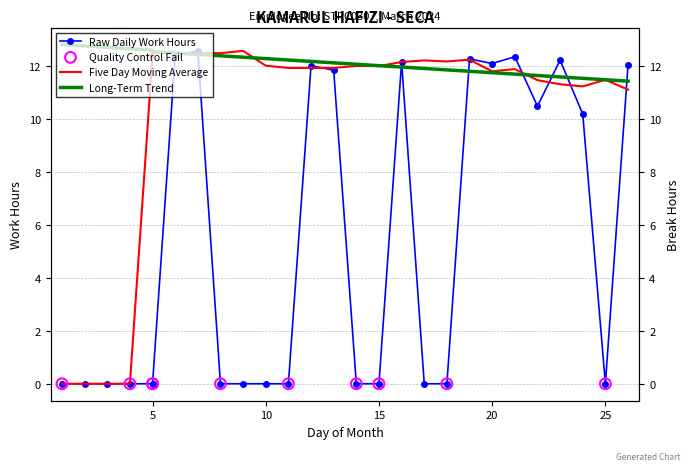

What is the change in value from 5 to 24?

+10.2